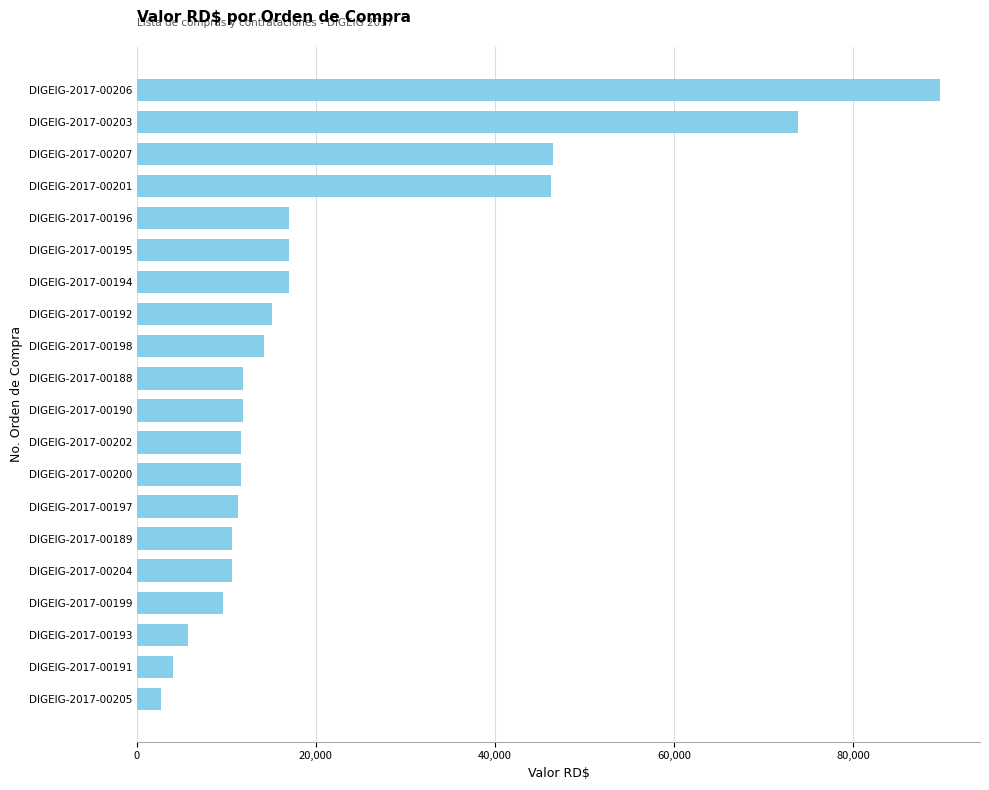

The value at DIGEIG-2017-00198 is 14160.0. True or false?

True